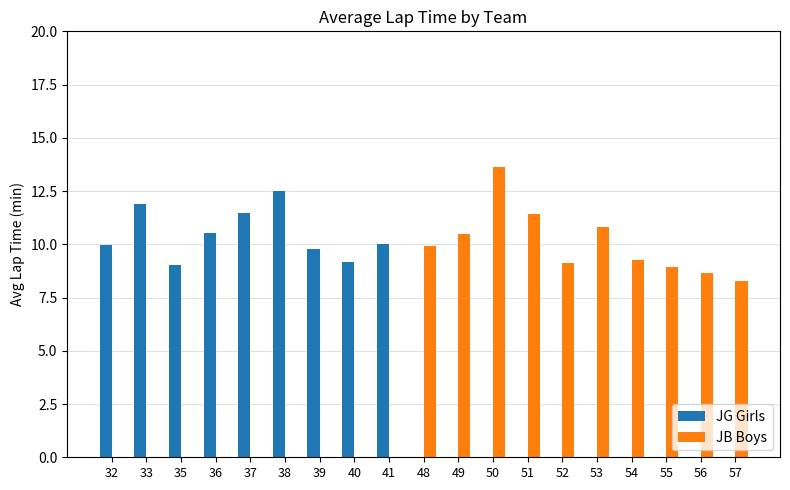

What is the highest value of the JB Boys series?

13.6